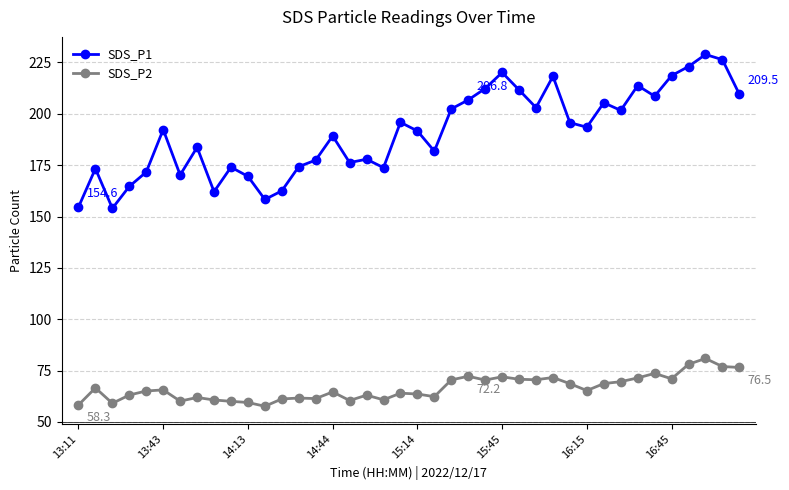

List the series in order of their overall mean, lowest first.

SDS_P2, SDS_P1